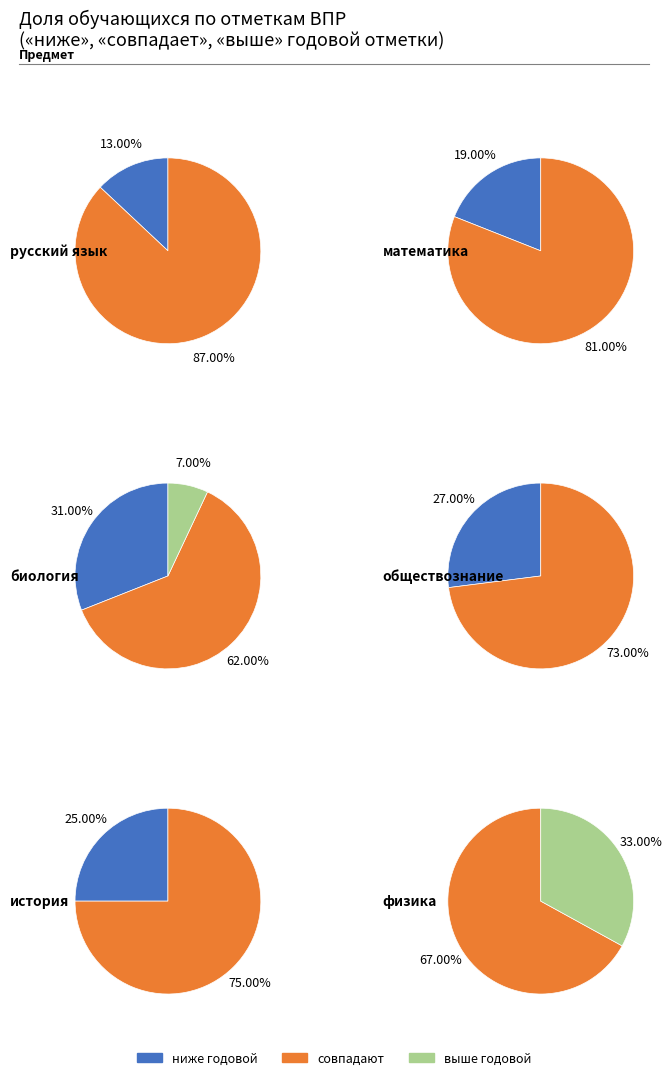

Which slice is the smallest?

выше годовой